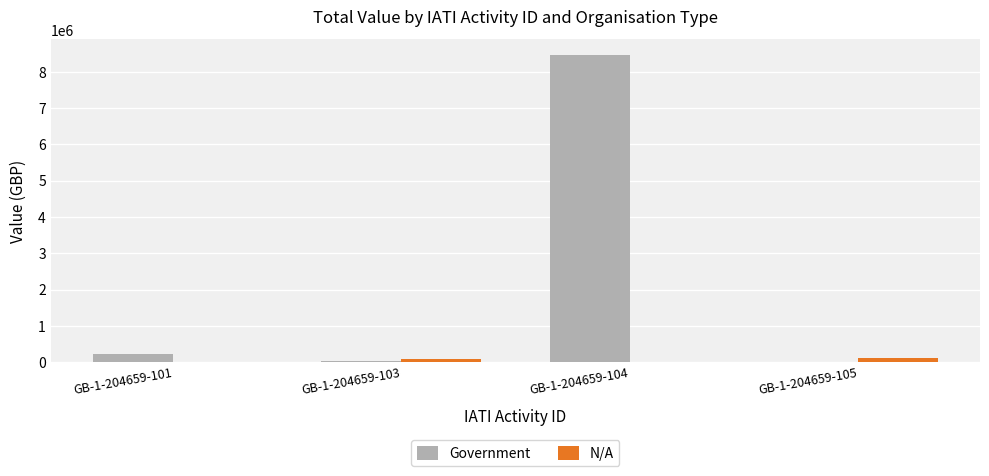

What value does the Government series have at GB-1-204659-101, to the nearest 100?

215100